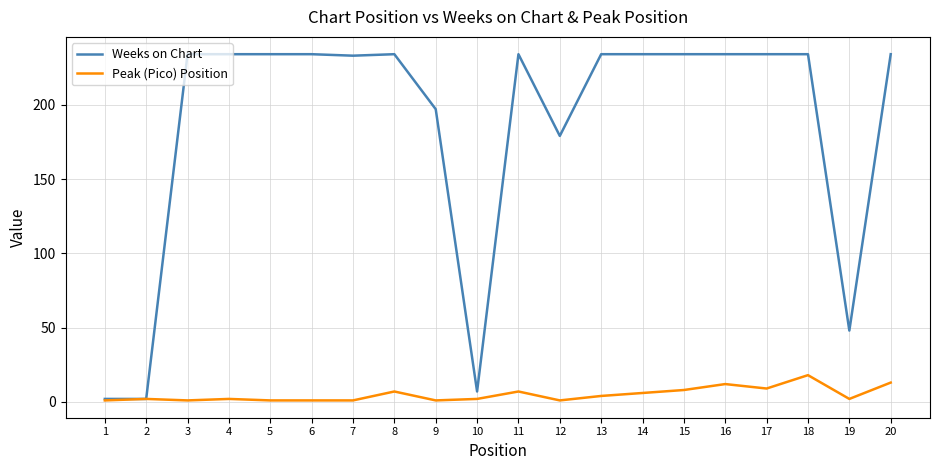

What is the sum of the Weeks on Chart values at 2 and 3?

236